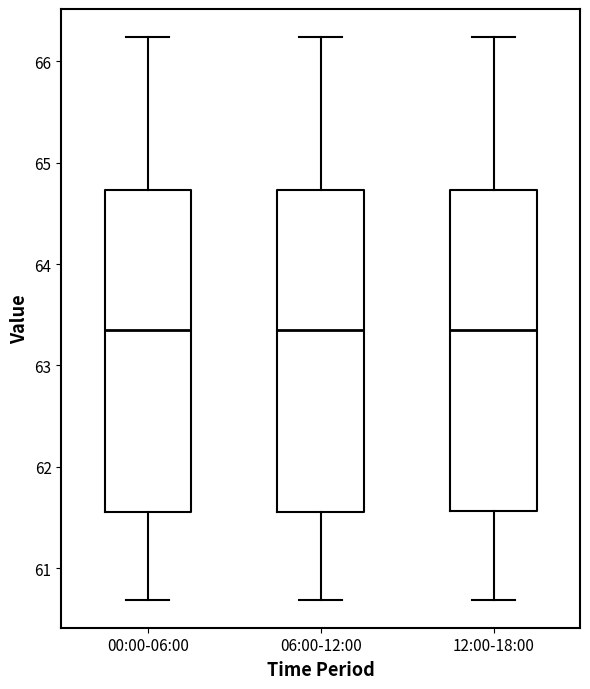

Where is the upper edge of the box for 00:00-06:00 on the y-axis? The values are not printed on the chart, so give them approximately, as read against the axis.

64.7